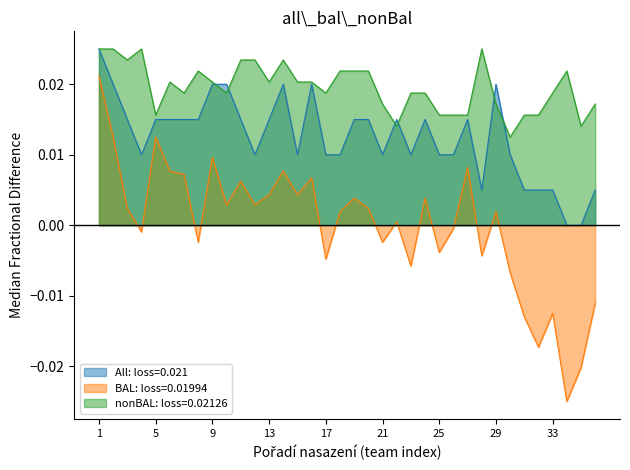

Reading left to right, extract all data points from this chart.

All: Počet výher: 1=0.0	2=0.0	3=0.0	4=0.0	5=0.0	6=0.0	7=0.0	8=0.0	9=0.0	10=0.0	11=0.0	12=0.0	13=0.0	14=0.0	15=0.0	16=0.0	17=0.0	18=0.0	19=0.0	20=0.0	21=0.0	22=0.0	23=0.0	24=0.0	25=0.0	26=0.0	27=0.0	28=0.0	29=0.0	30=0.0	31=0.0	32=0.0	33=0.0	34=0.0	35=0.0	36=0.0
BAL: Rozdíl skóre: 1=0.0	2=0.0	3=0.0	4=-0.0	5=0.0	6=0.0	7=0.0	8=-0.0	9=0.0	10=0.0	11=0.0	12=0.0	13=0.0	14=0.0	15=0.0	16=0.0	17=-0.0	18=0.0	19=0.0	20=0.0	21=-0.0	22=0.0	23=-0.0	24=0.0	25=-0.0	26=-0.0	27=0.0	28=-0.0	29=0.0	30=-0.0	31=-0.0	32=-0.0	33=-0.0	34=-0.0	35=-0.0	36=-0.0
nonBAL: Výhry soupeřů: 1=0.0	2=0.0	3=0.0	4=0.0	5=0.0	6=0.0	7=0.0	8=0.0	9=0.0	10=0.0	11=0.0	12=0.0	13=0.0	14=0.0	15=0.0	16=0.0	17=0.0	18=0.0	19=0.0	20=0.0	21=0.0	22=0.0	23=0.0	24=0.0	25=0.0	26=0.0	27=0.0	28=0.0	29=0.0	30=0.0	31=0.0	32=0.0	33=0.0	34=0.0	35=0.0	36=0.0